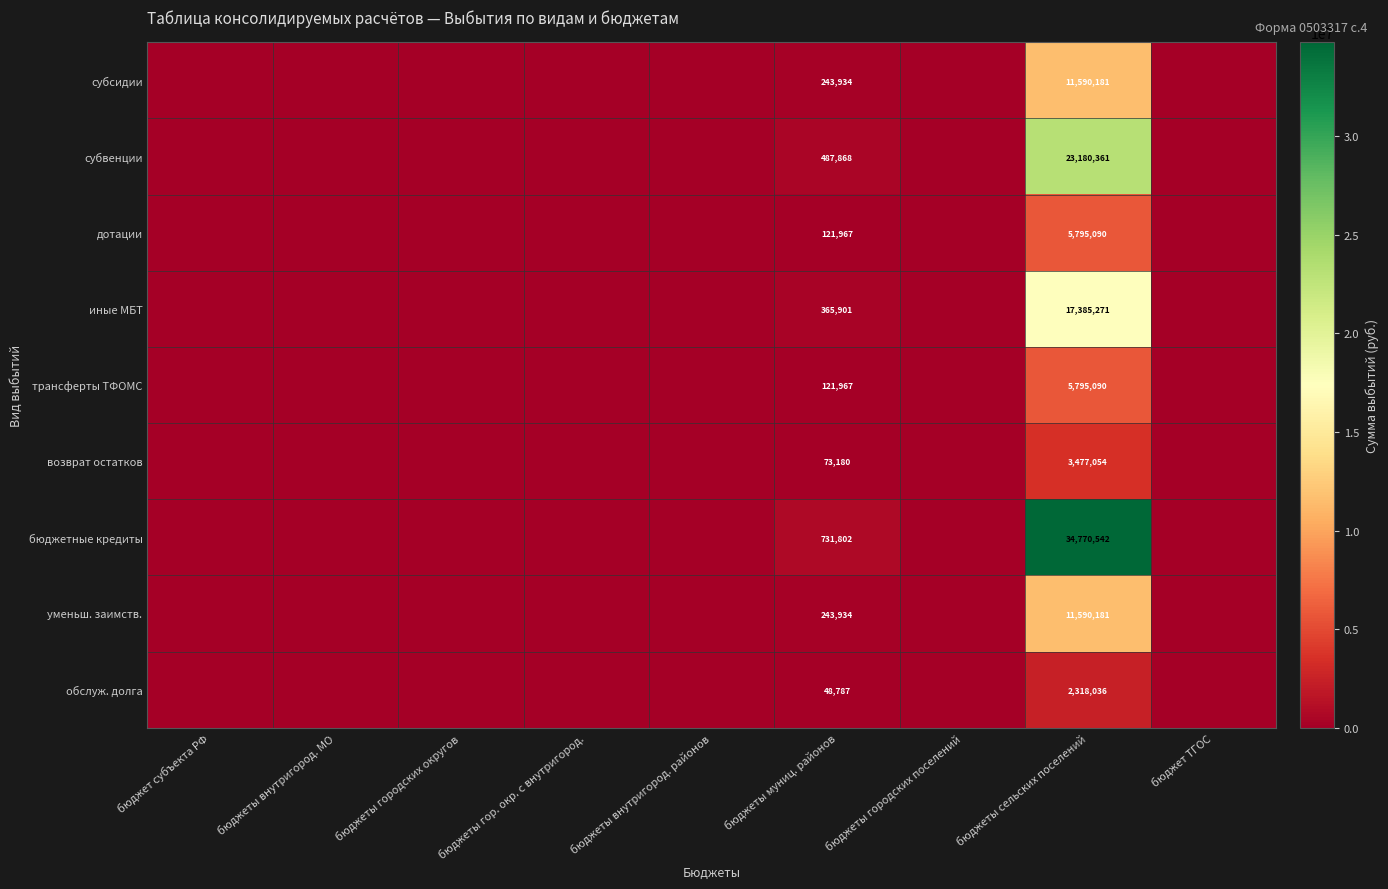

What is the spread (max minus min) of values at бюджеты сельских поселений?

32452506